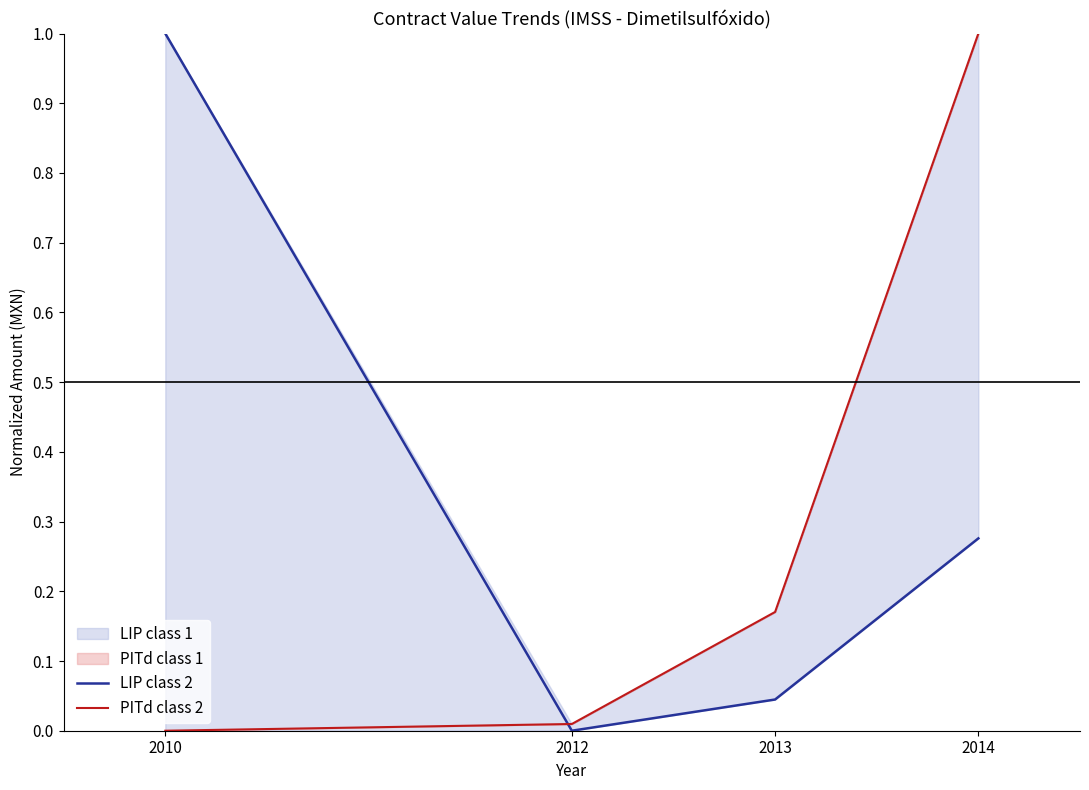

Which series has the largest total across all categories?

LIP class 2